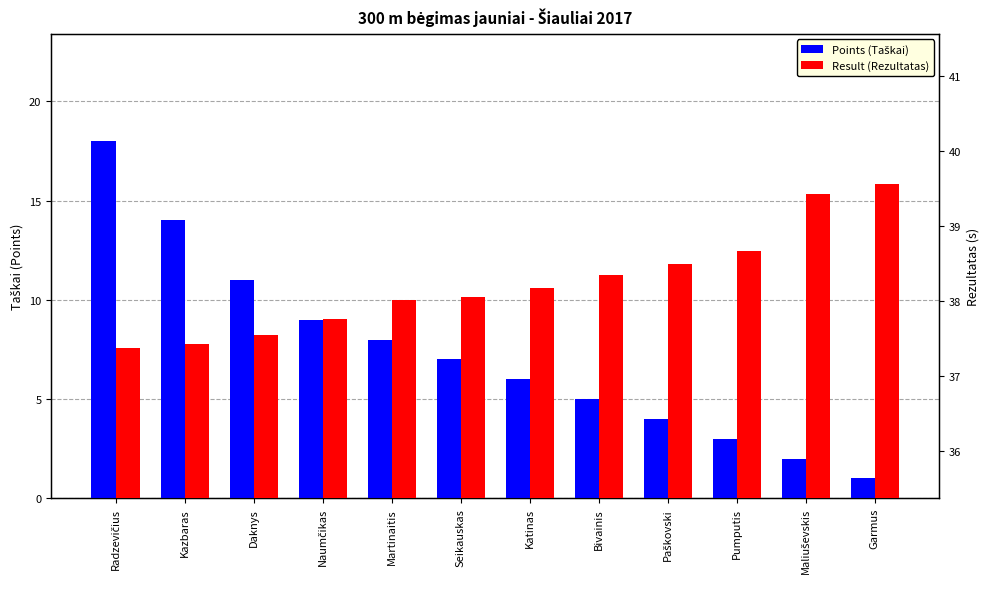

At which label does Points (Taškai) reach its peak?

Radzevičius